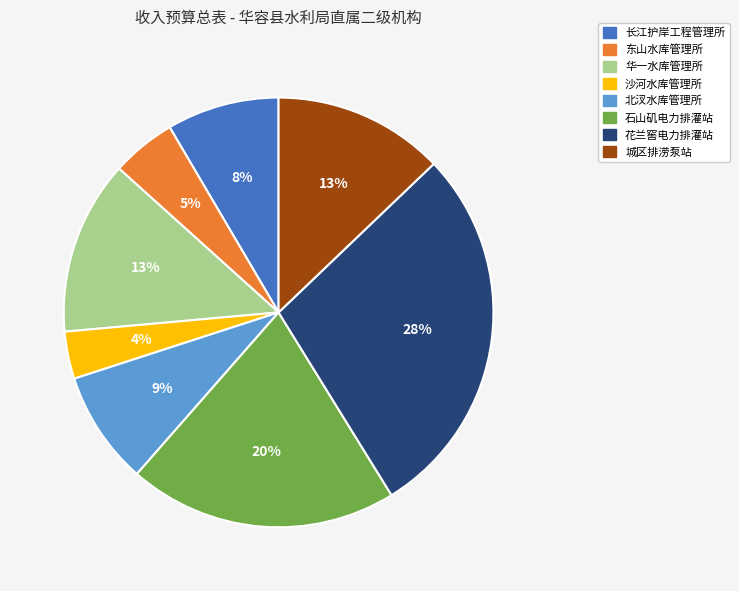

Is it true that 花兰窖电力排灌站 is 28% of the pie?

True